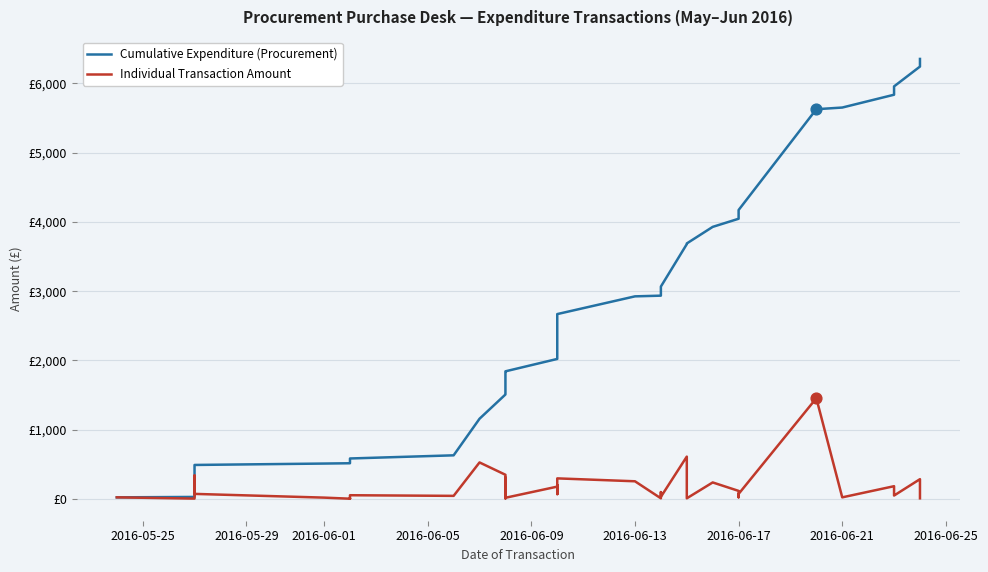

At how many categories does at least one series exceed 3807?

13